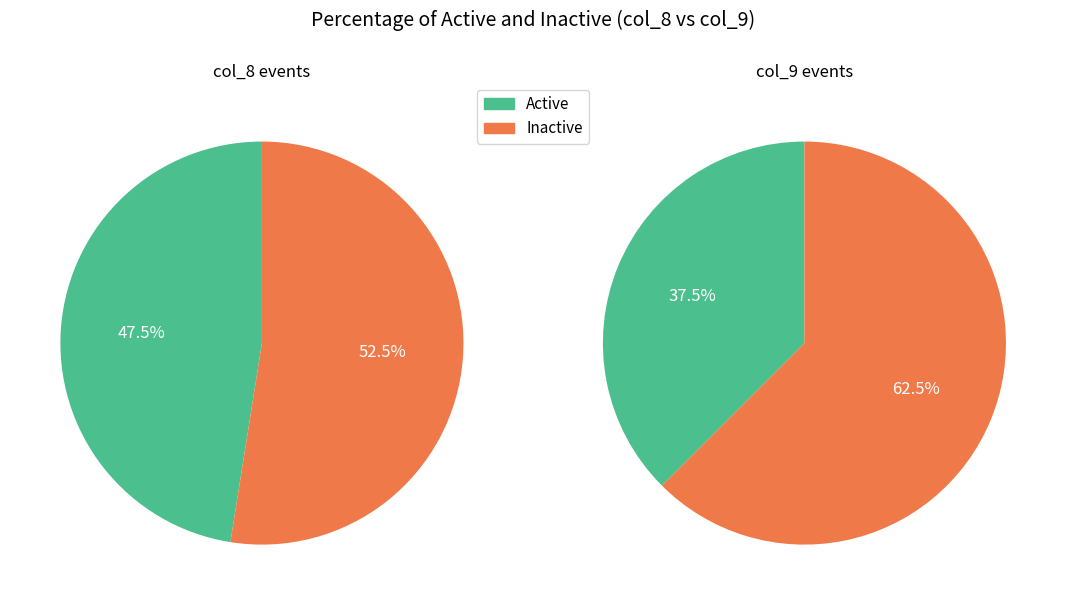

How much of the chart is everything except 7?

100.0%